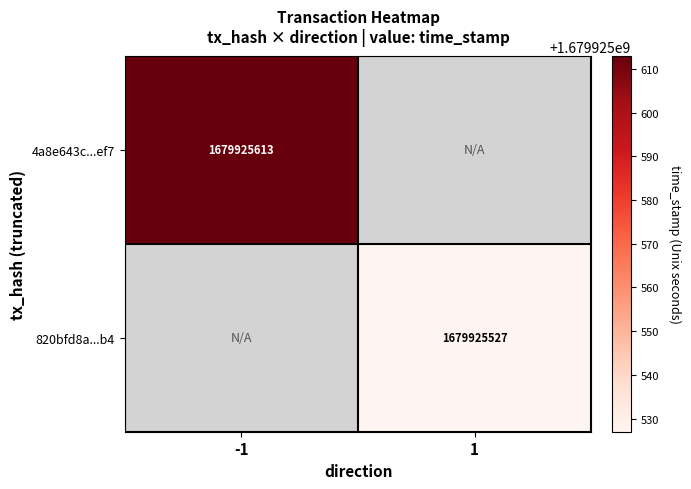

The 820bfd8a...b4 series shows 1679925527 at 1. True or false?

True